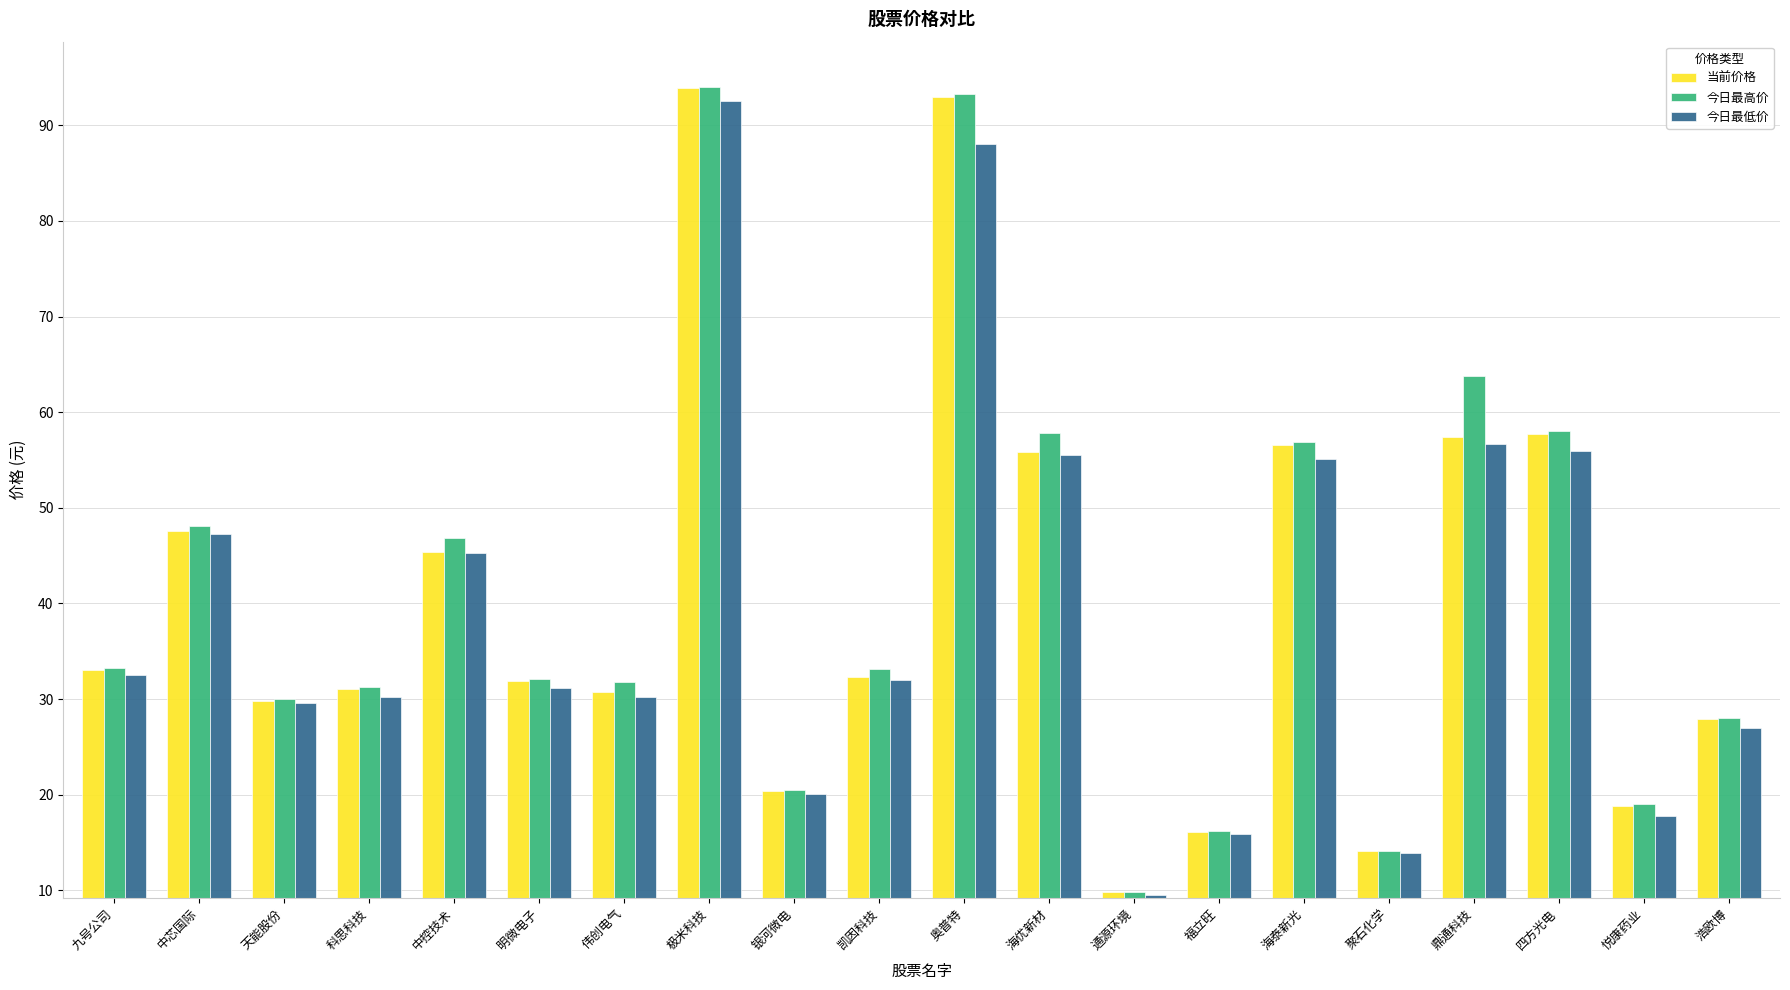

What is the spread (max minus min) of values at 海泰新光?

1.8